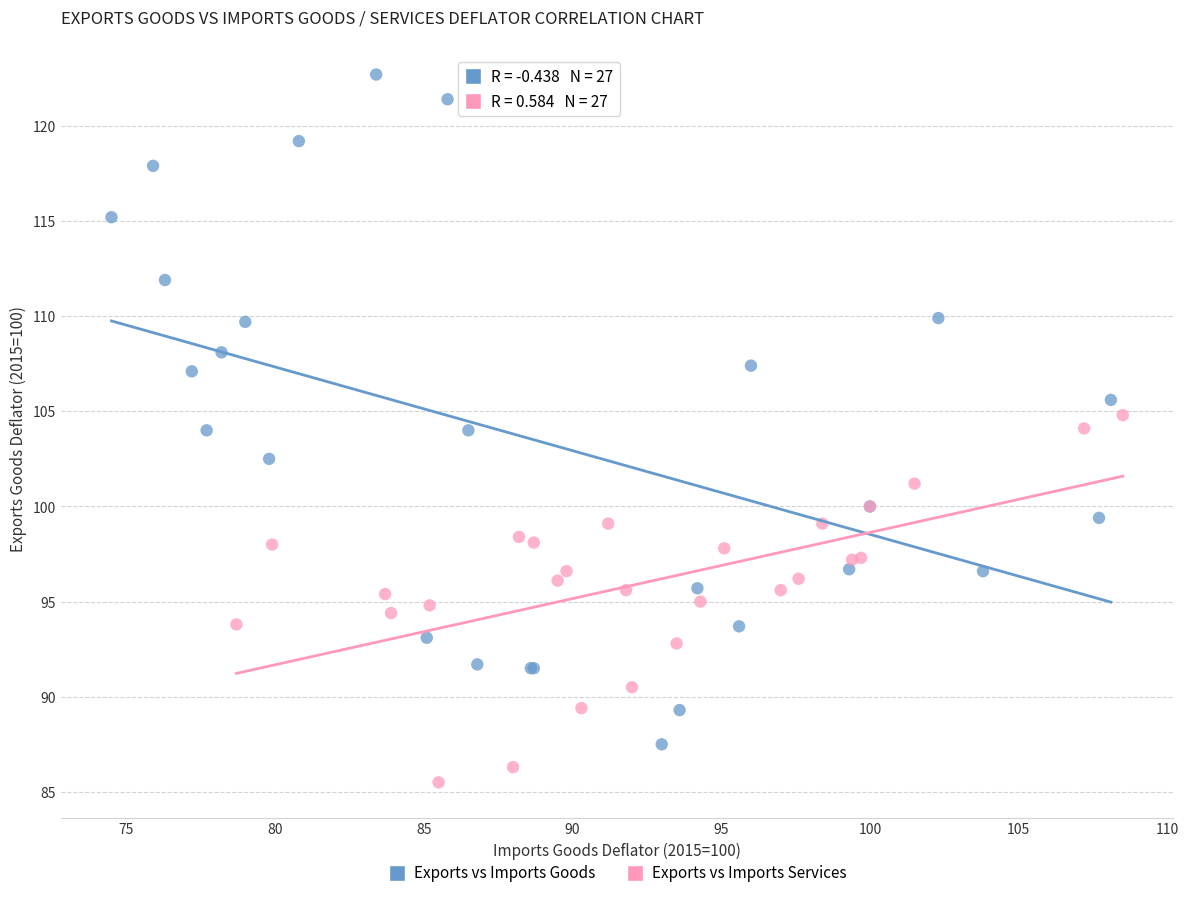

Which series has the largest Y range (max minus min)?

Exports vs Imports Goods